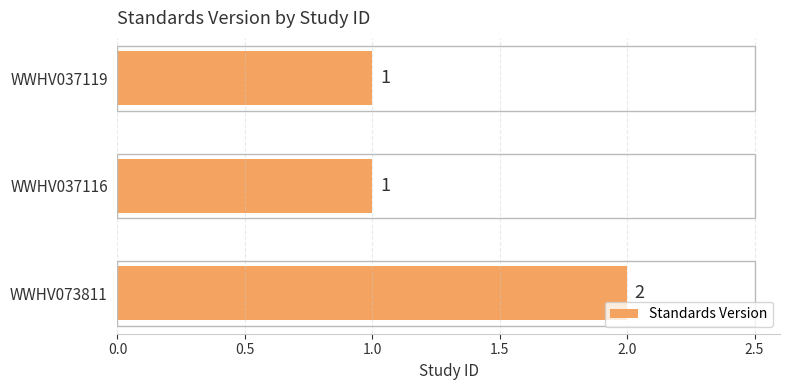

Reading bottom to top, extract all data points from this chart.

2	1	1